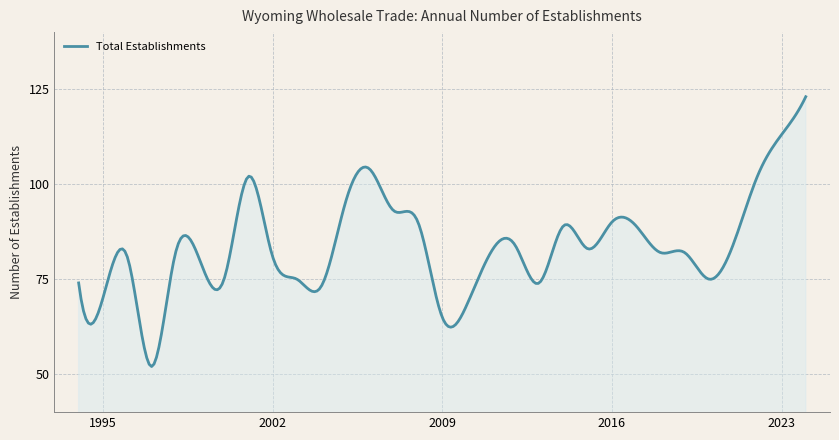

What is the minimum value shown in the chart?

52.0